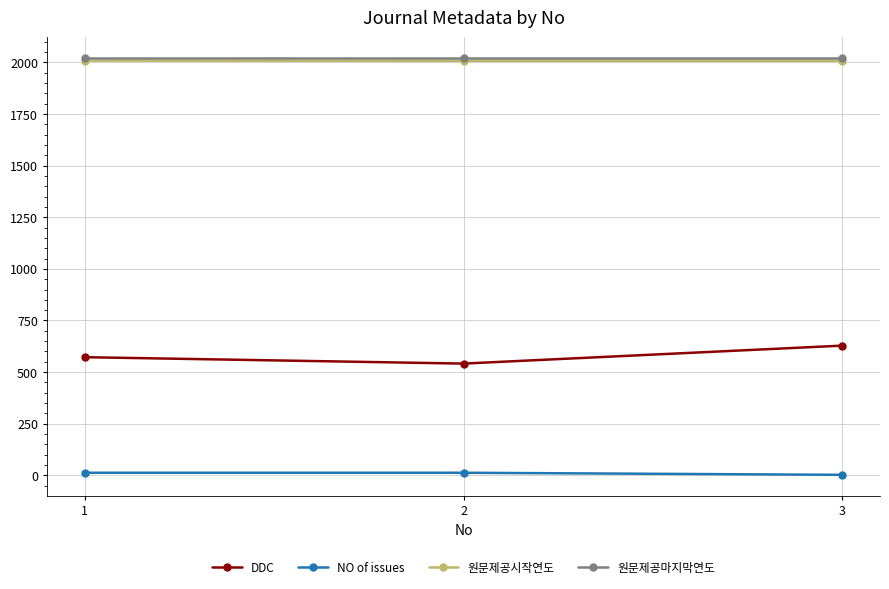

Is the value of DDC at 1 greater than the value of 원문제공마지막연도 at 3?

No